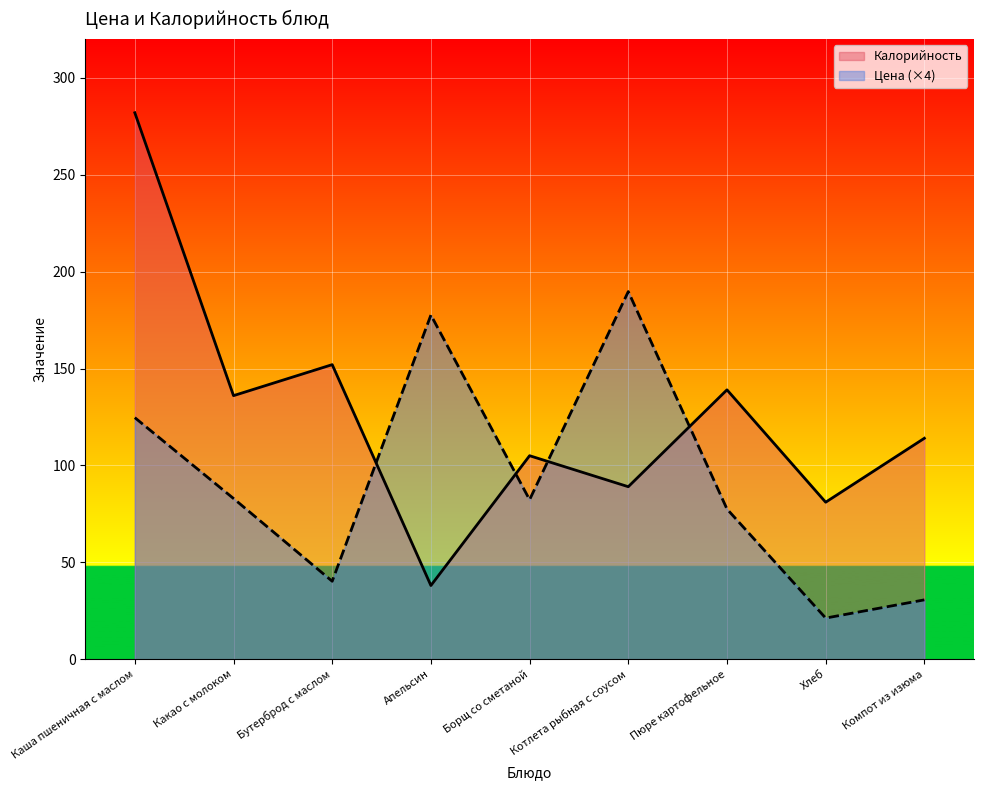

In Калорийность, how many points are higher than both neighbors (excluding endpoints)?

3